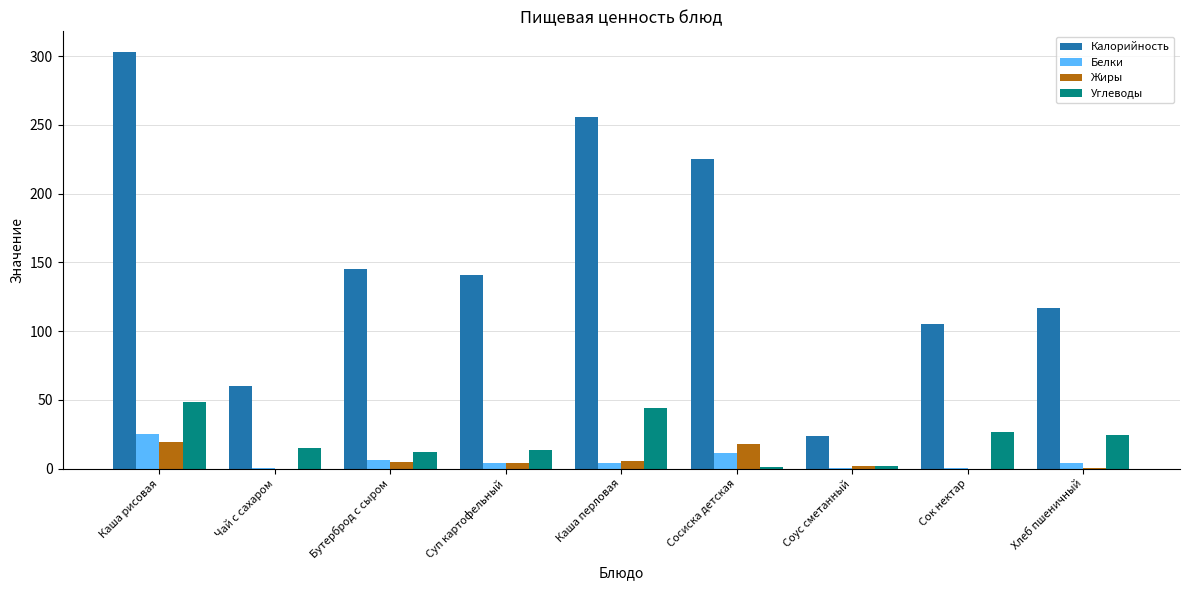

Which series changed the most between Суп картофельный and Сосиска детская?

Калорийность